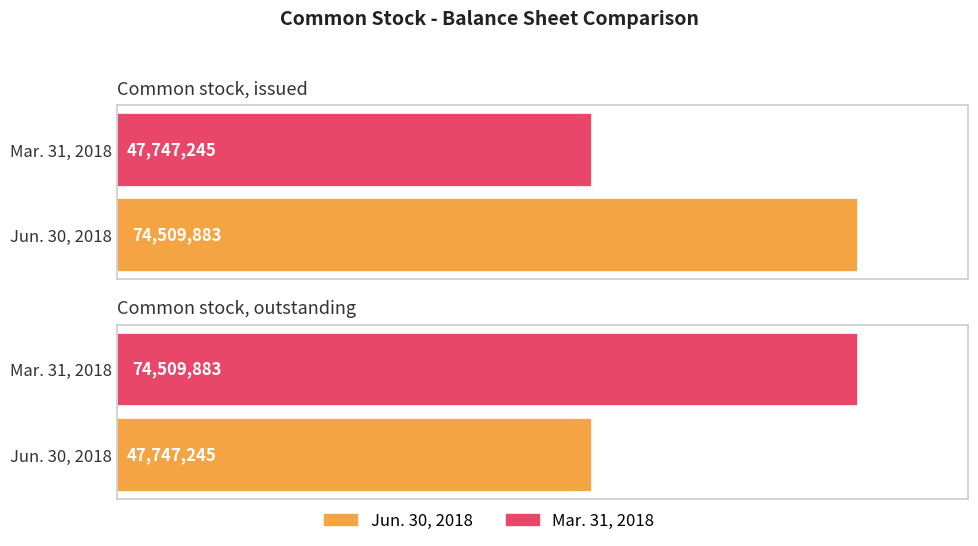

What is the sum of the Jun. 30, 2018 values at Common stock, outstanding and Common stock, issued?

122257128